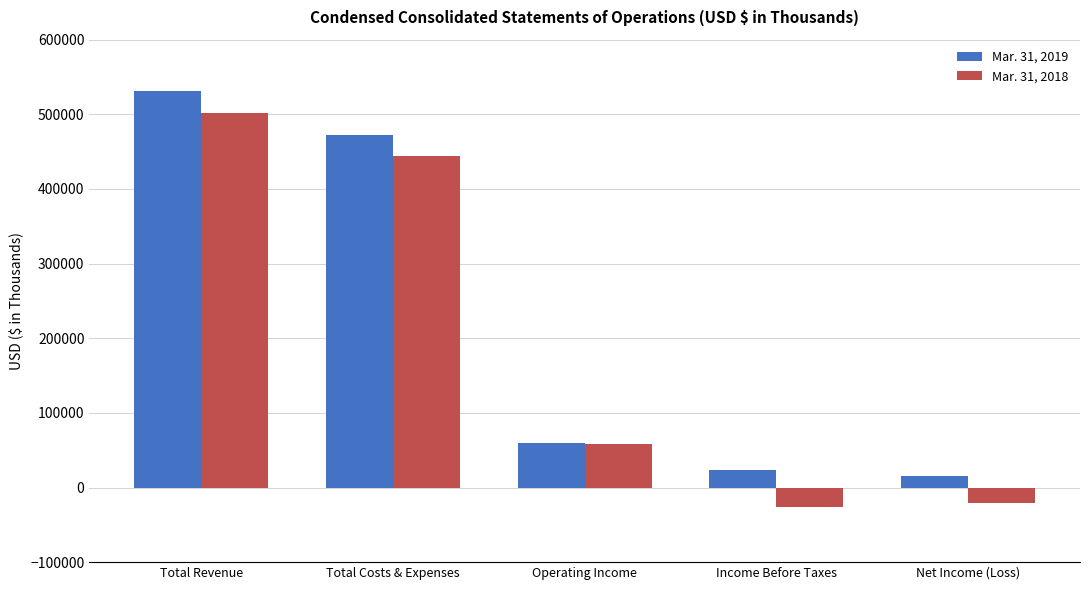

What is the label of the 1st bar from the right?

Net Income (Loss)